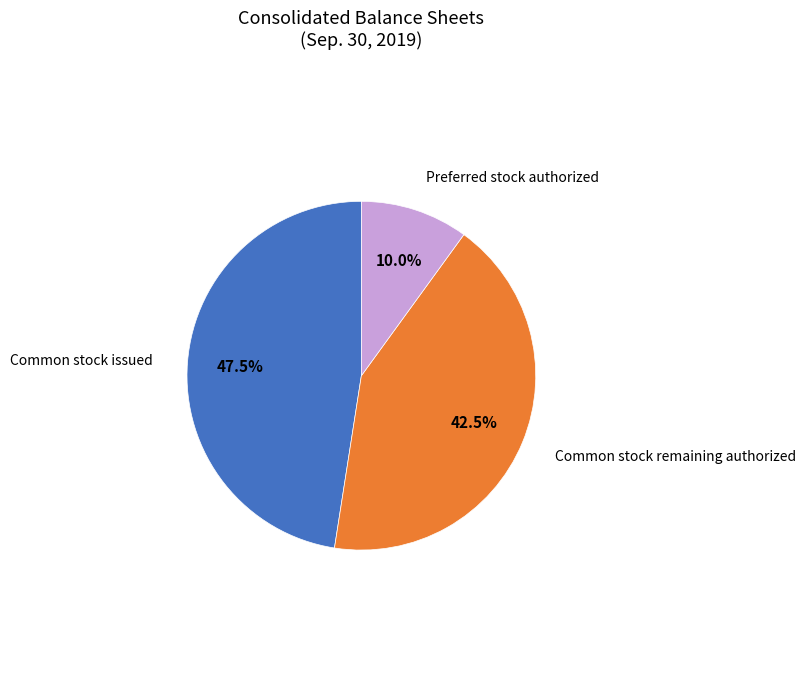

What portion of the pie excludes Preferred stock authorized?

90.0%